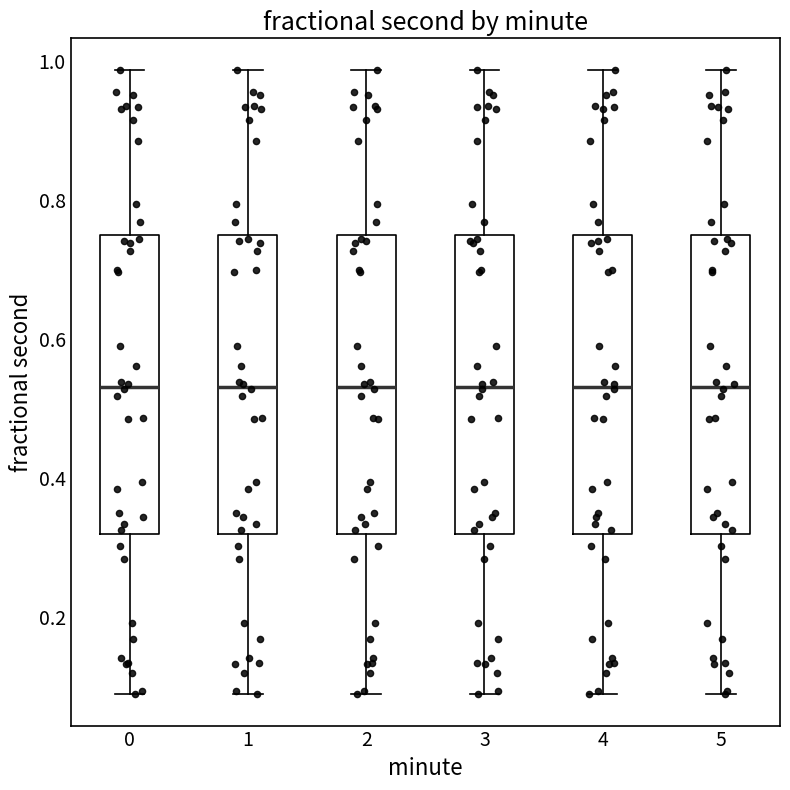

Reading left to right, read every box against the y-axis: the position of its median line, the range the box covers, and the ends of its whiskers. The values are not printed on the chart, so give them approximately, as read against the axis.

0: median 0.54, box 0.32 to 0.74, whiskers 0.08 to 0.98
1: median 0.54, box 0.32 to 0.74, whiskers 0.08 to 0.98
2: median 0.54, box 0.32 to 0.74, whiskers 0.08 to 0.98
3: median 0.54, box 0.32 to 0.74, whiskers 0.08 to 0.98
4: median 0.54, box 0.32 to 0.74, whiskers 0.08 to 0.98
5: median 0.54, box 0.32 to 0.74, whiskers 0.08 to 0.98